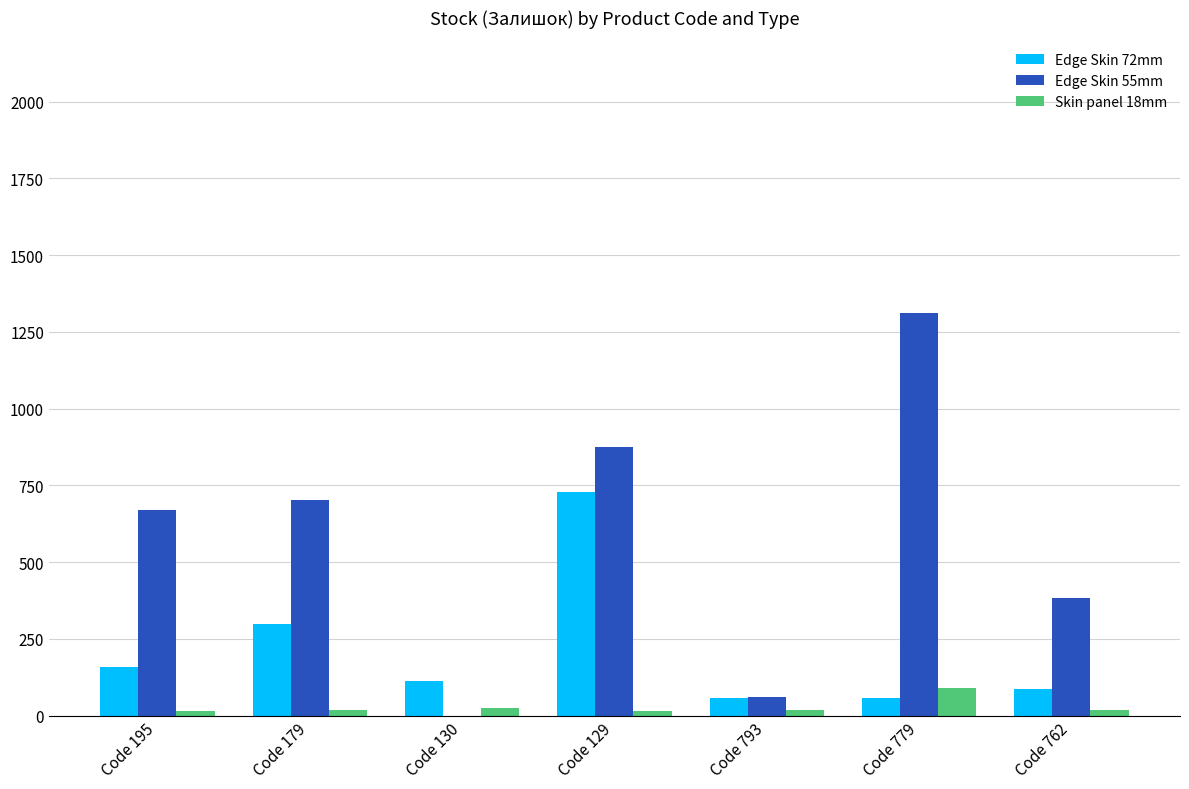

What is the sum of the Skin panel 18mm values at Code 179 and Code 793?

36